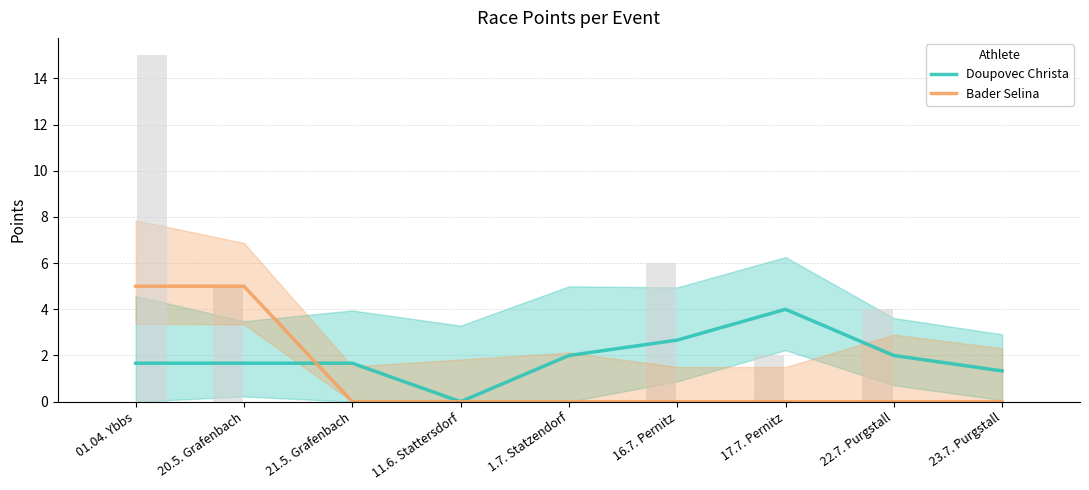

Which series changed the most between 21.5. Grafenbach and 22.7. Purgstall?

Doupovec Christa